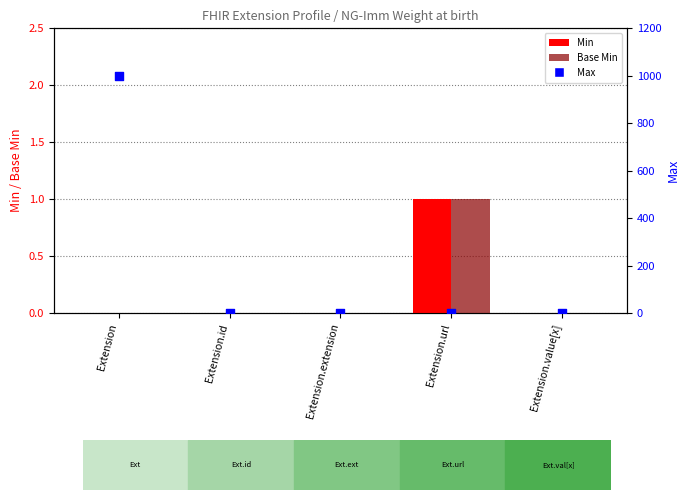

Which series has the largest Y range (max minus min)?

Max